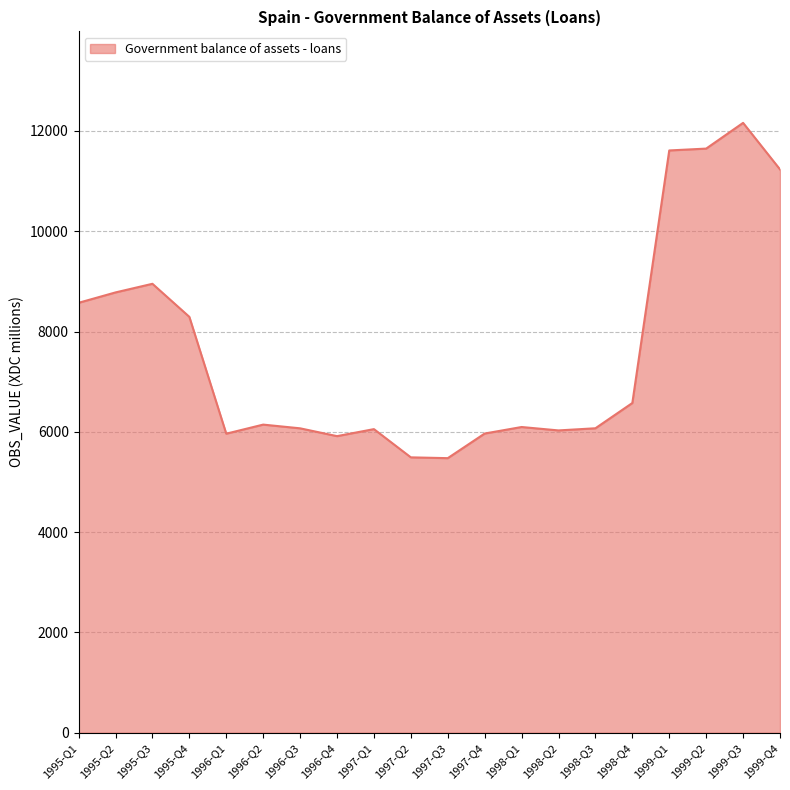

The value at 1999-Q1 is 3763. True or false?

False